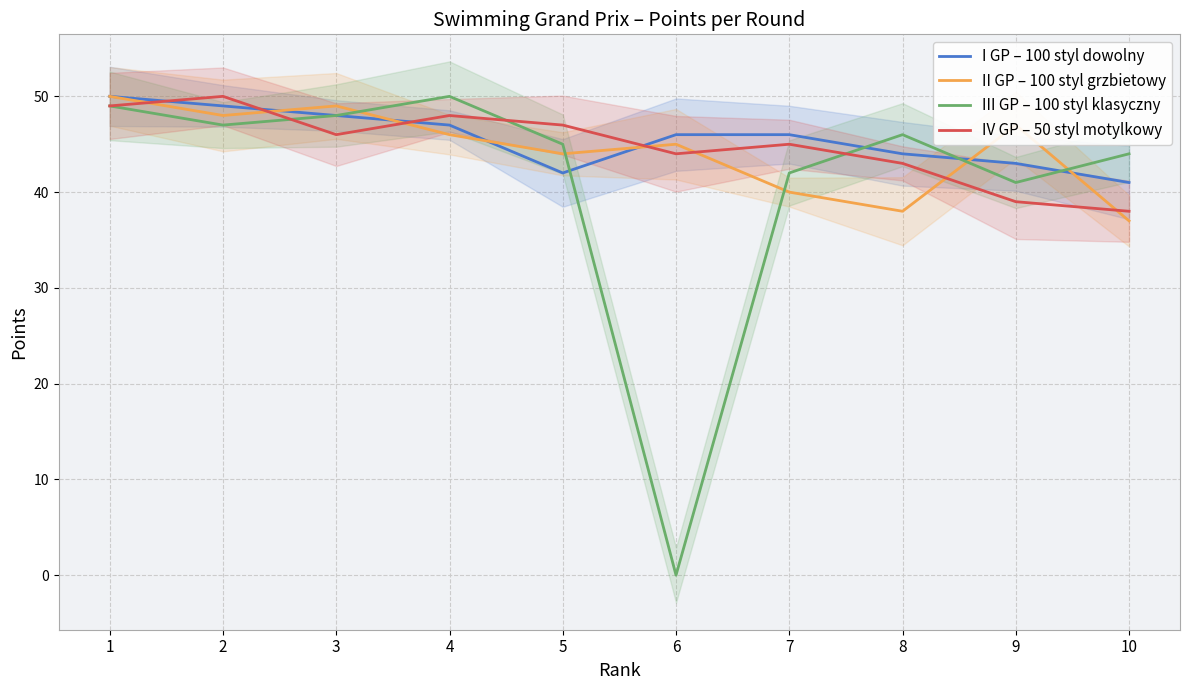

Is this an area chart (filled region under the line)?

No